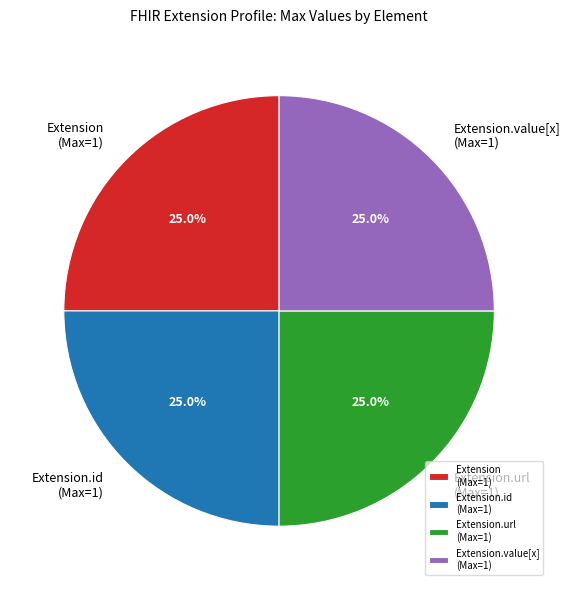

What percentage do Extension.url (Max=1) and Extension.id (Max=1) together represent?

50.0%